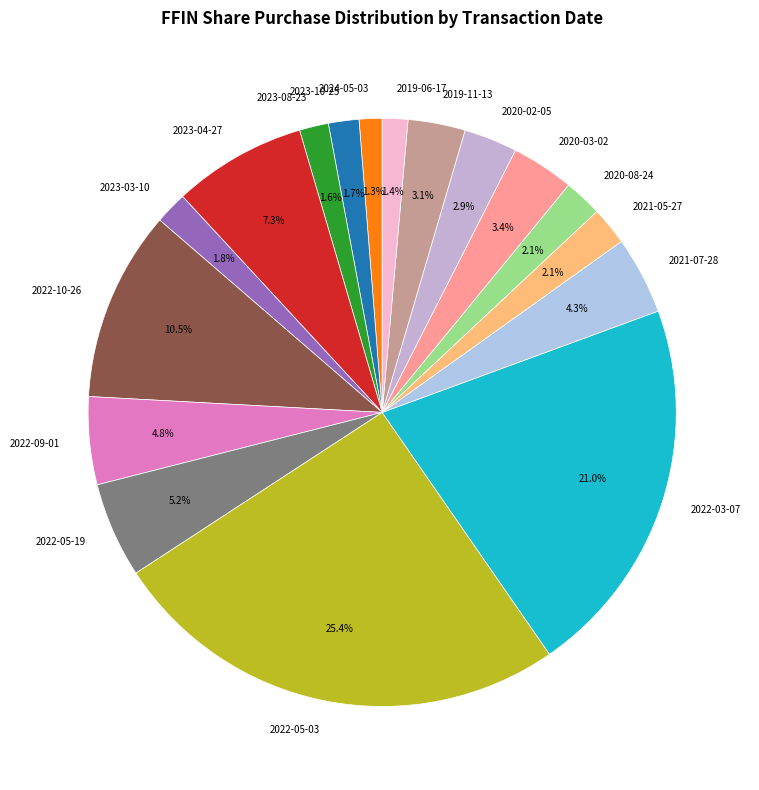

Count the number of slices in the pie.

17